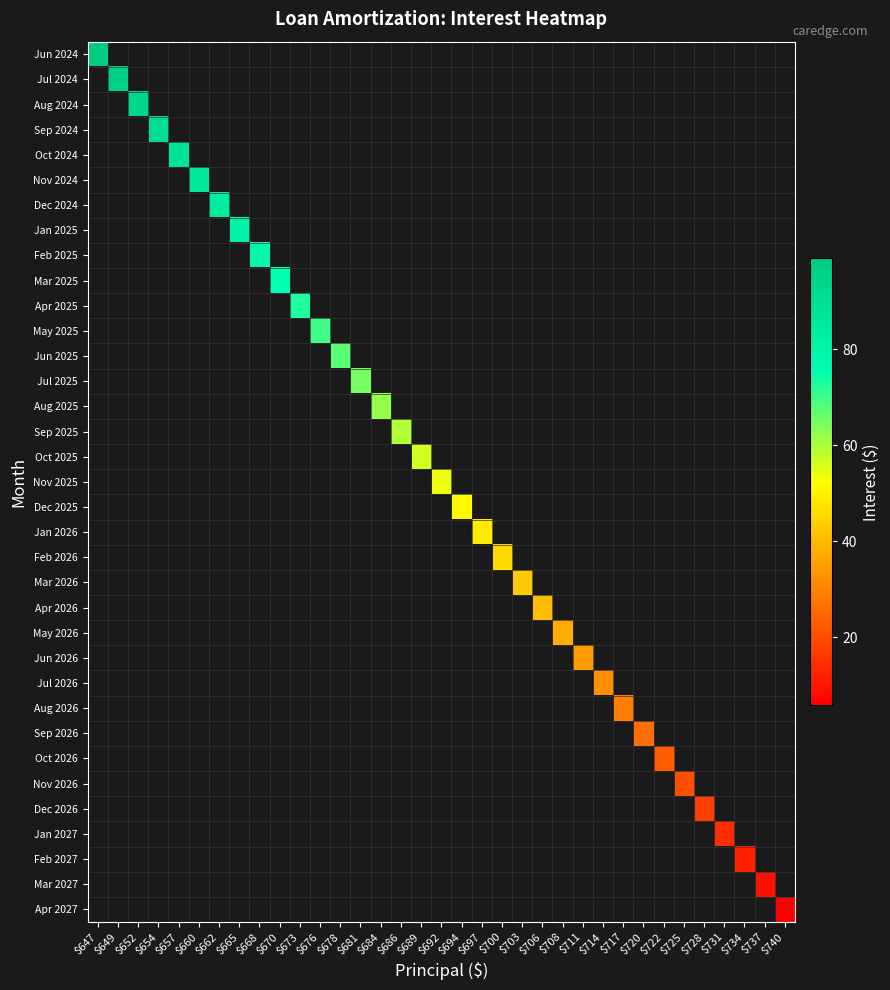

How many values in Apr 2027 are above zero?

1